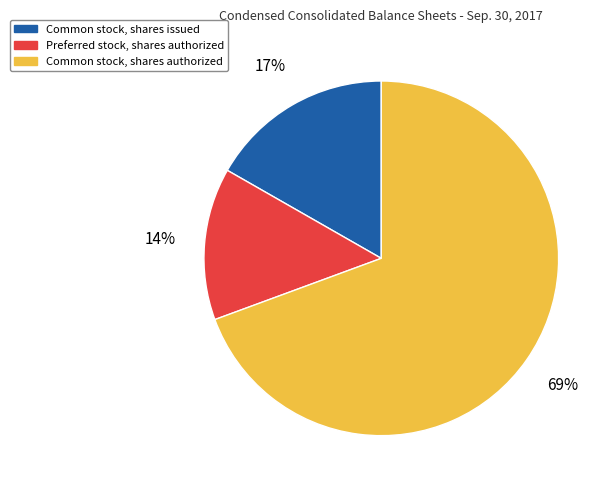

Is the sum of Common stock, shares authorized and Preferred stock, shares authorized greater than half?

Yes